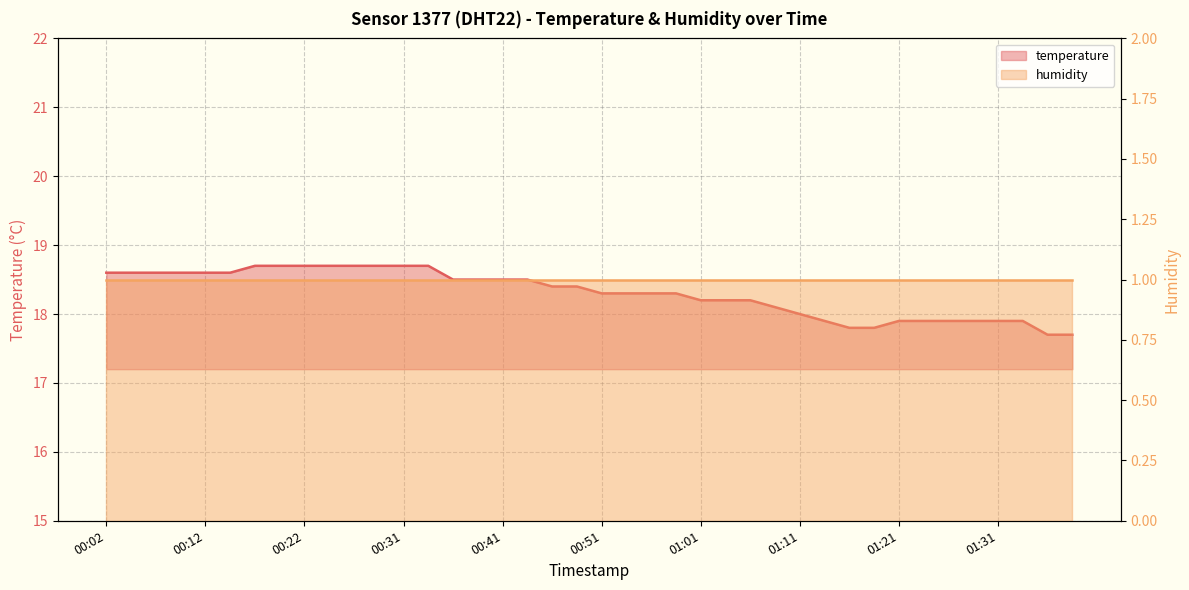

Where is the data nearest to the value 18?

01:11